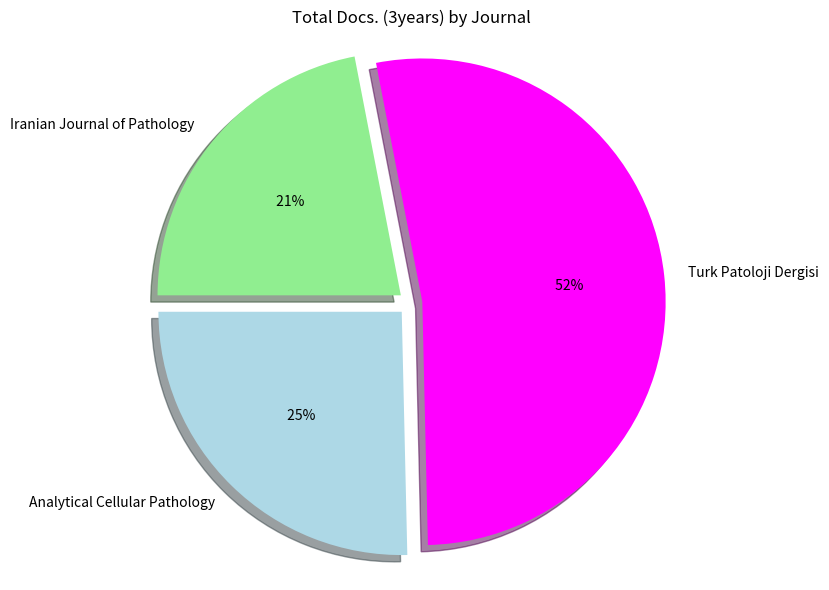

How much of the chart is everything except Turk Patoloji Dergisi?

47.3%